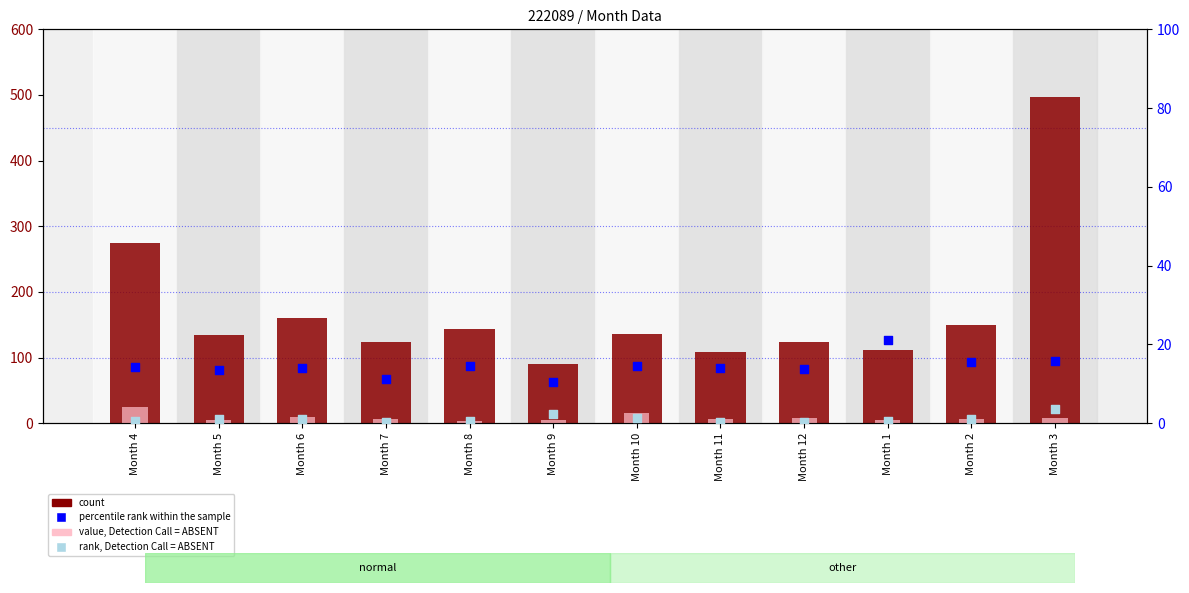

What is the total value across all series at Month 9?

107.7